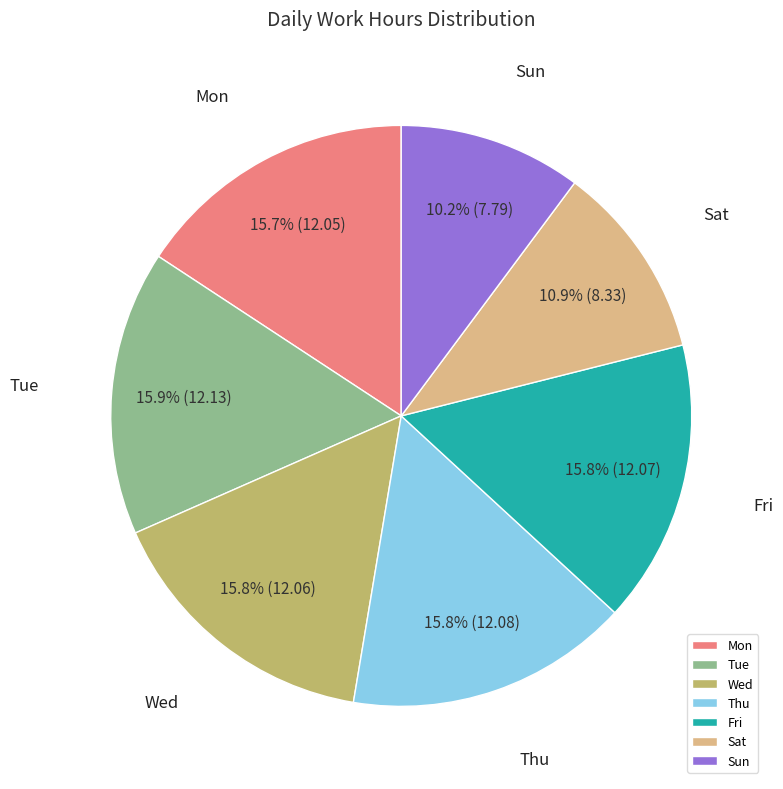

Is there any slice that represents more than half of the pie?

No